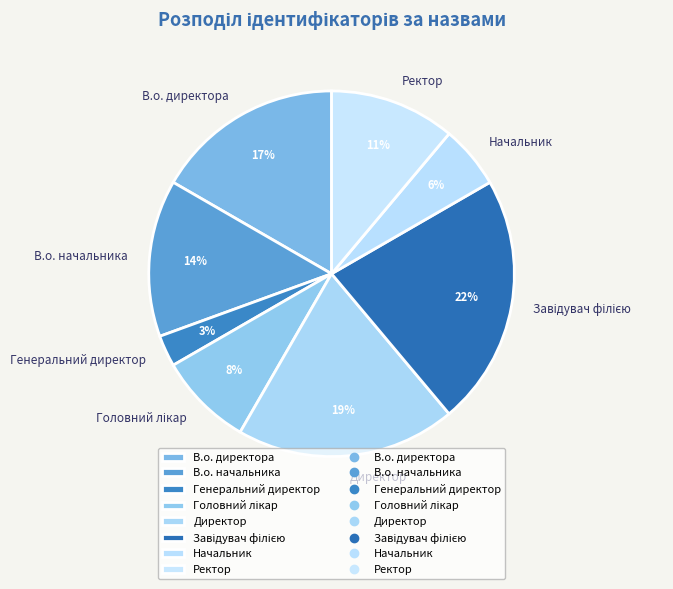

Do Ректор and В.о. начальника together represent more than half of the pie?

No